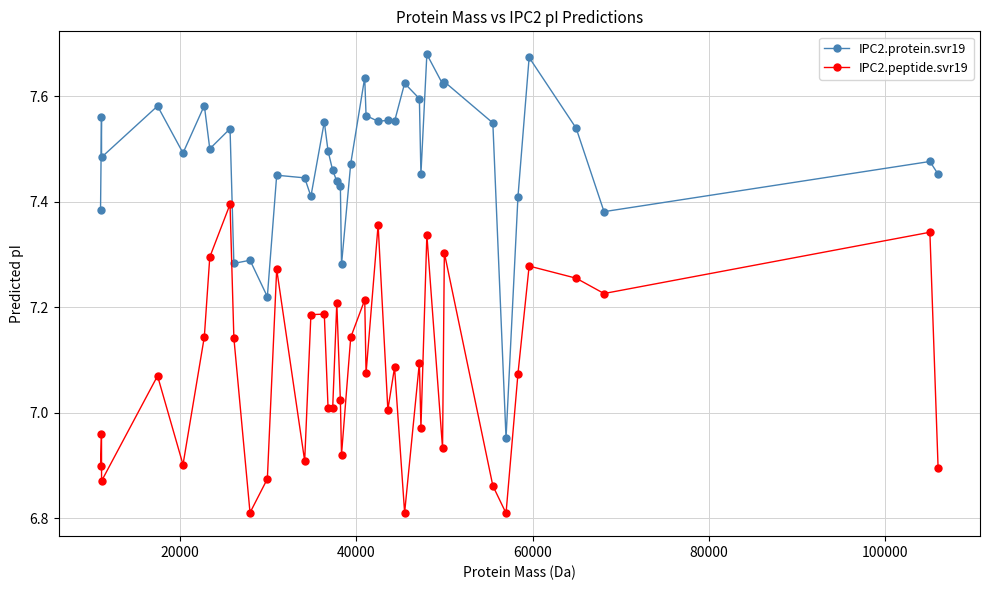

What is the difference between the maximum and minimum values in the IPC2.protein.svr19 series?

0.7